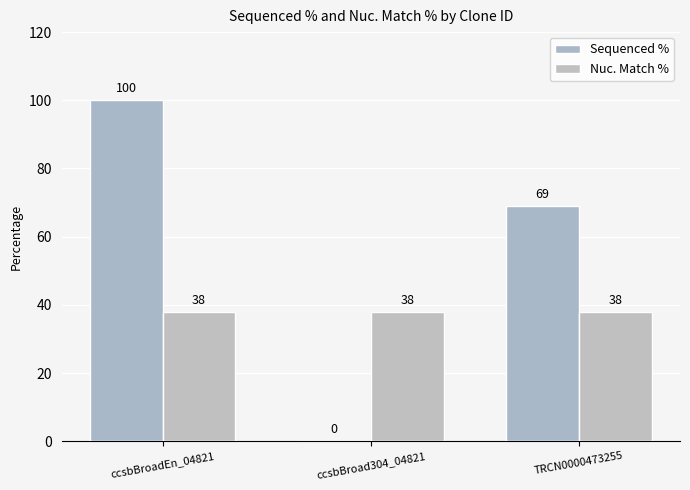

Reading left to right, list all the values displayed in this chart.

Sequenced %: ccsbBroadEn_04821=100	ccsbBroad304_04821=0	TRCN0000473255=69
Nuc. Match %: ccsbBroadEn_04821=38	ccsbBroad304_04821=38	TRCN0000473255=38